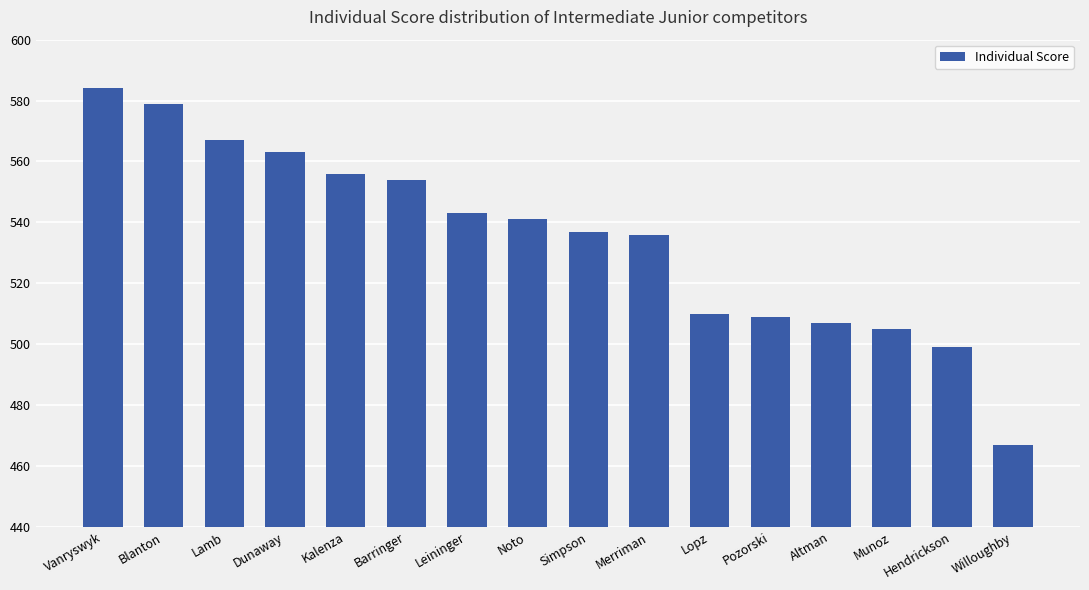

At which label does the data first exceed 541?

Vanryswyk